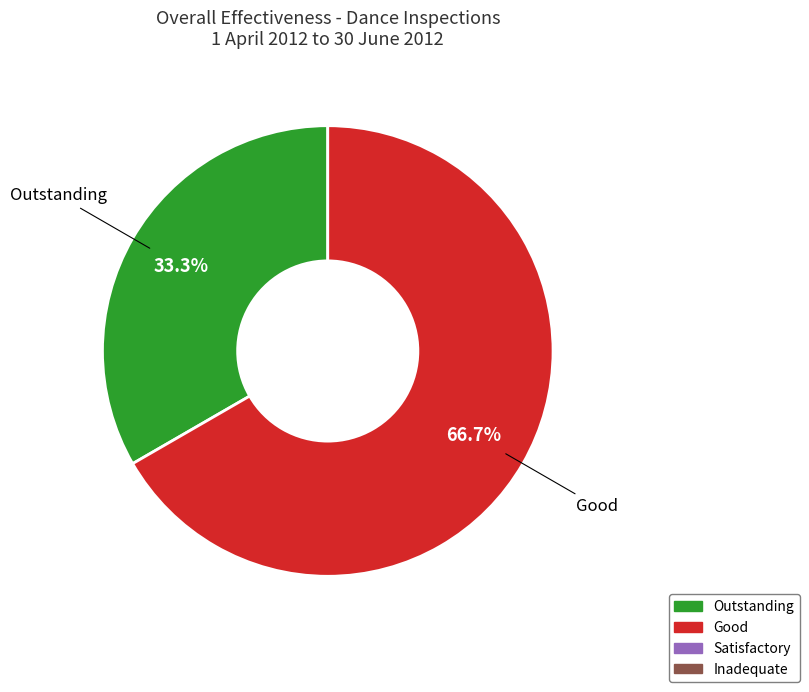

Is there a majority slice in this chart?

Yes